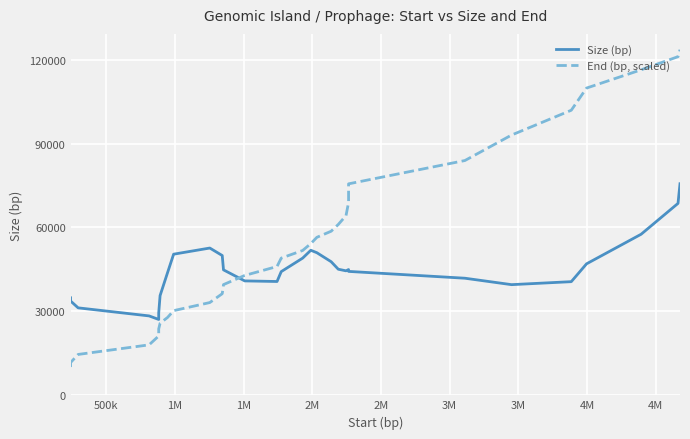

How many values in the End (bp, scaled) series are below 51768?

15